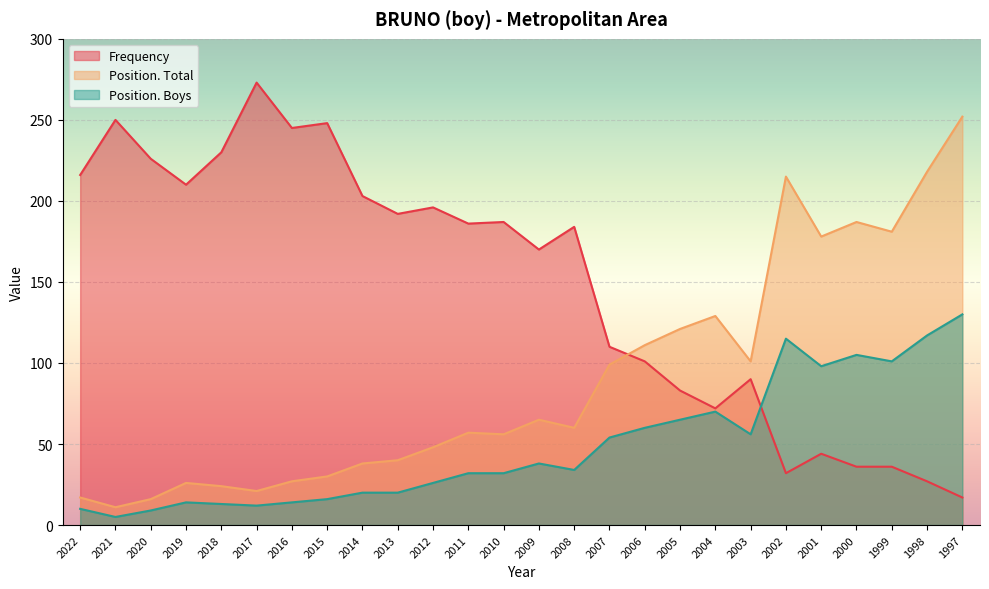

Which category has the lowest value in the Position. Total series?

2021